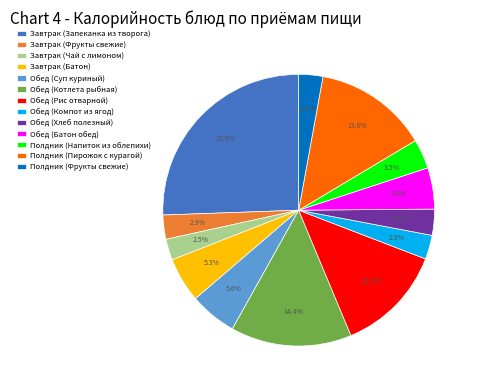

To the nearest percent, what is the average slice percentage?

8%